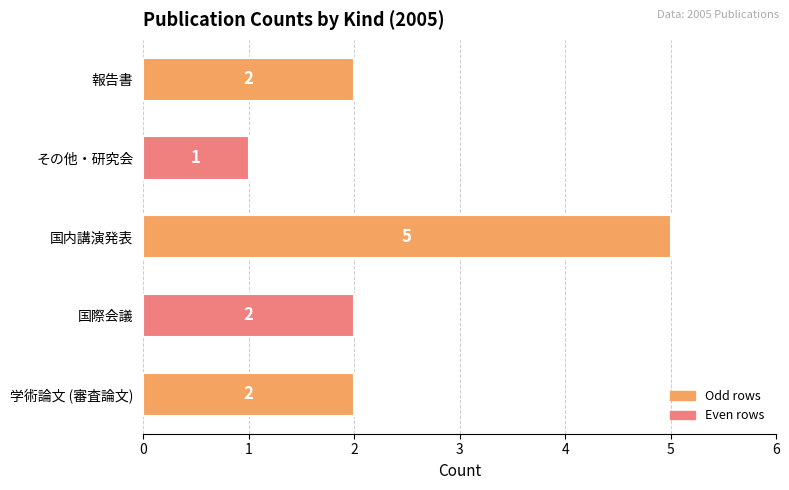

What is the difference between the maximum and minimum values?

4